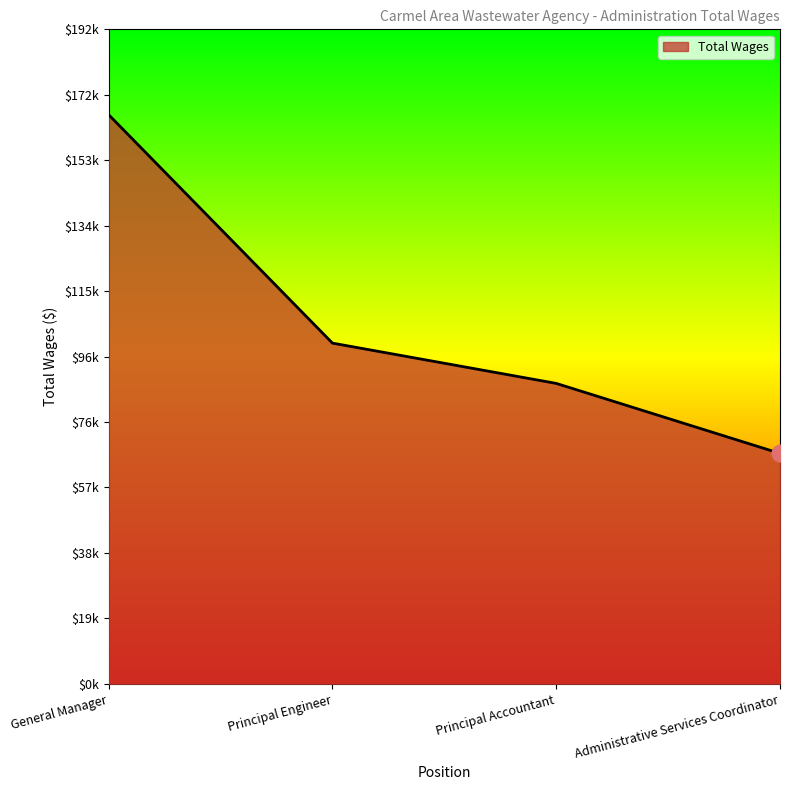

List the labels in order of value, largest first.

General Manager, Principal Engineer, Principal Accountant, Administrative Services Coordinator